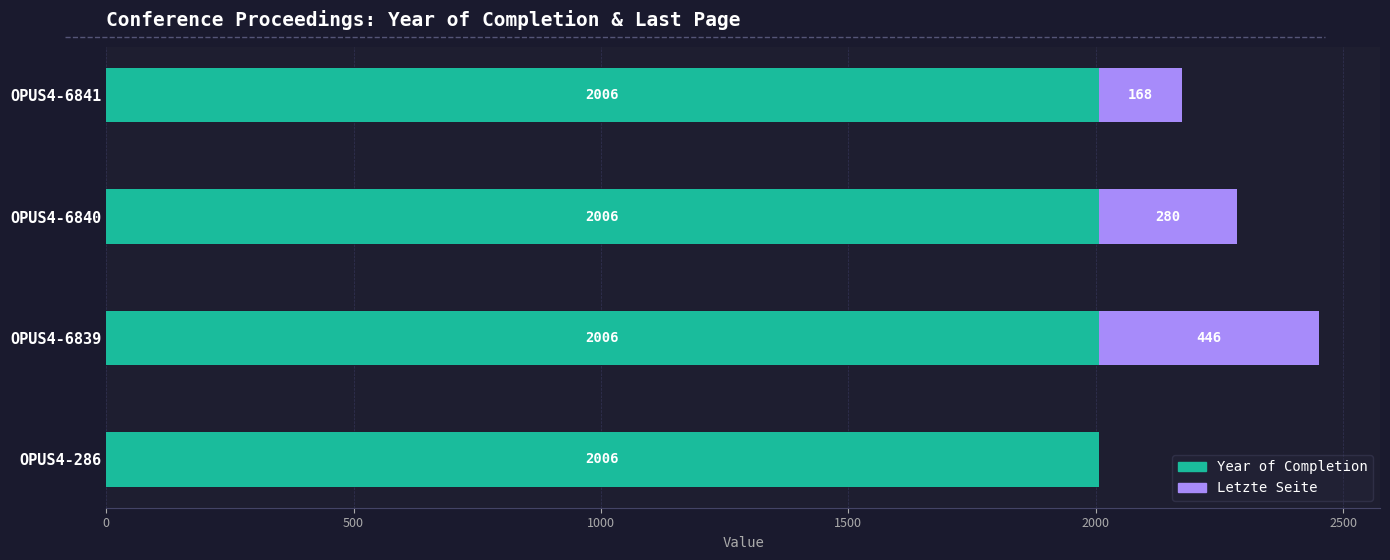

True or false: Year of Completion has a value of 2006 at OPUS4-286.

True